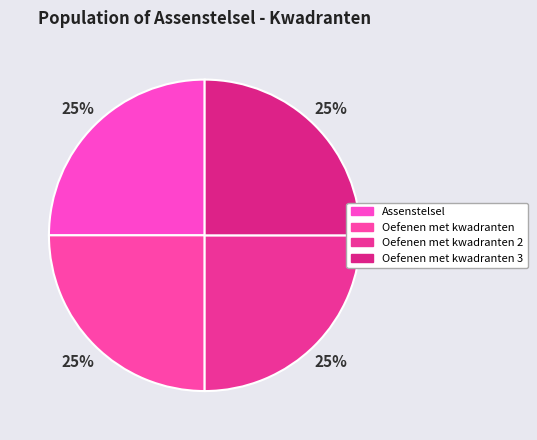

Which slice is the smallest?

Assenstelsel